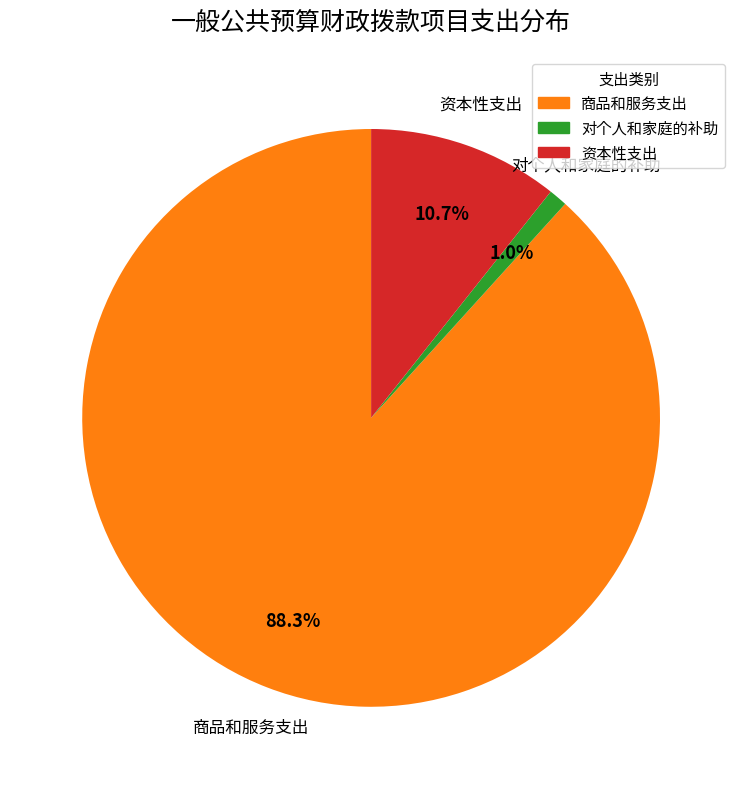

Is there a majority slice in this chart?

Yes